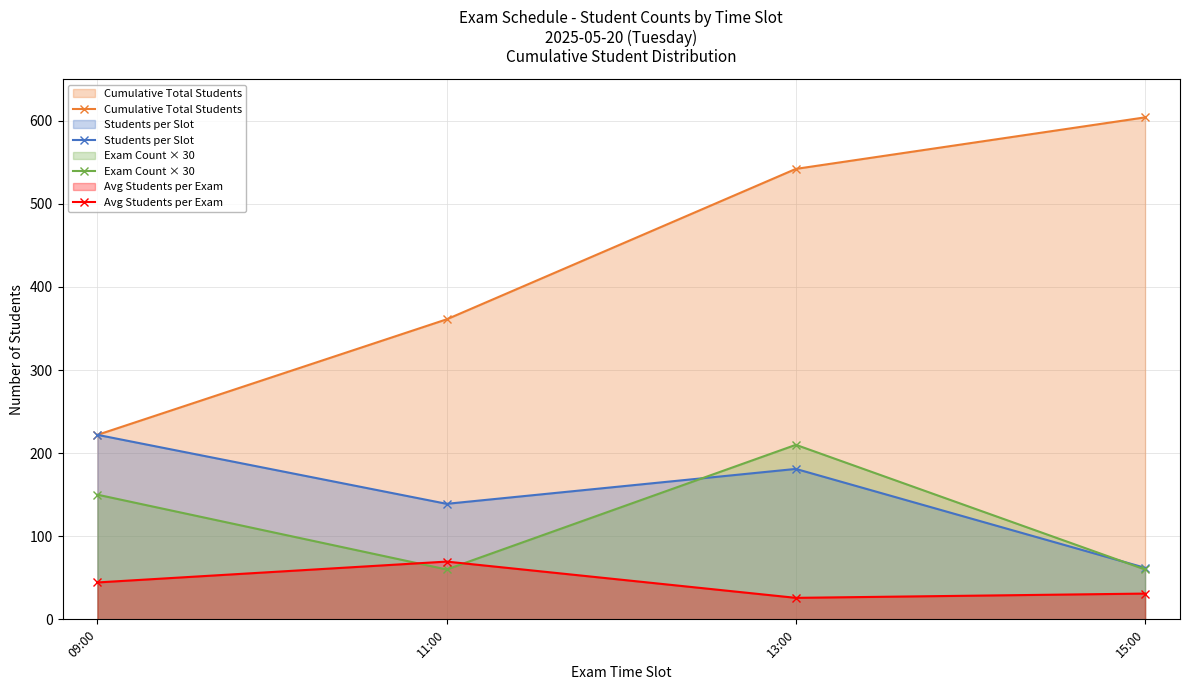

Does the chart display data point markers on the line(s)?

Yes